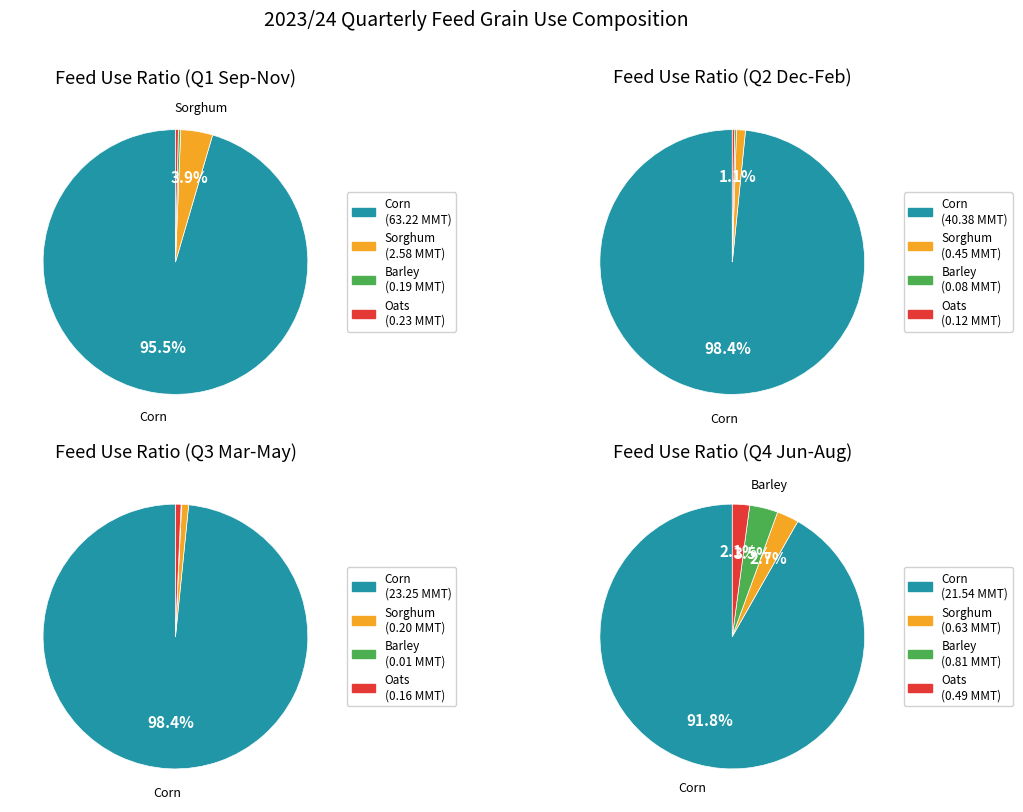

To the nearest percent, what portion does Q2 Dec-Feb represent?

27%